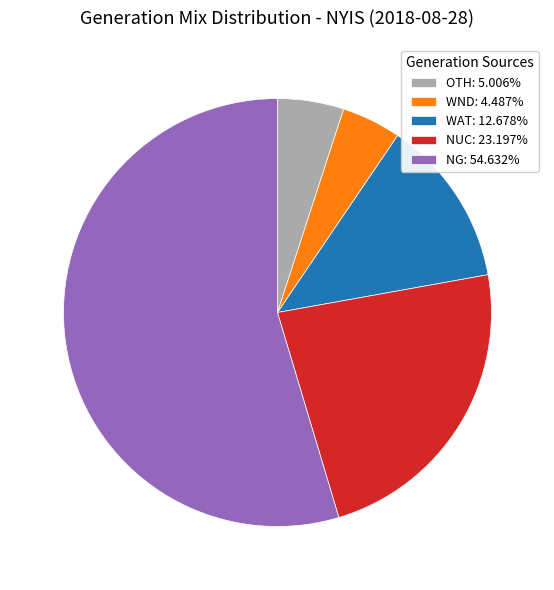

Approximately how many times larger is the value at NG: 54.632% compared to WAT: 12.678%?

4.3